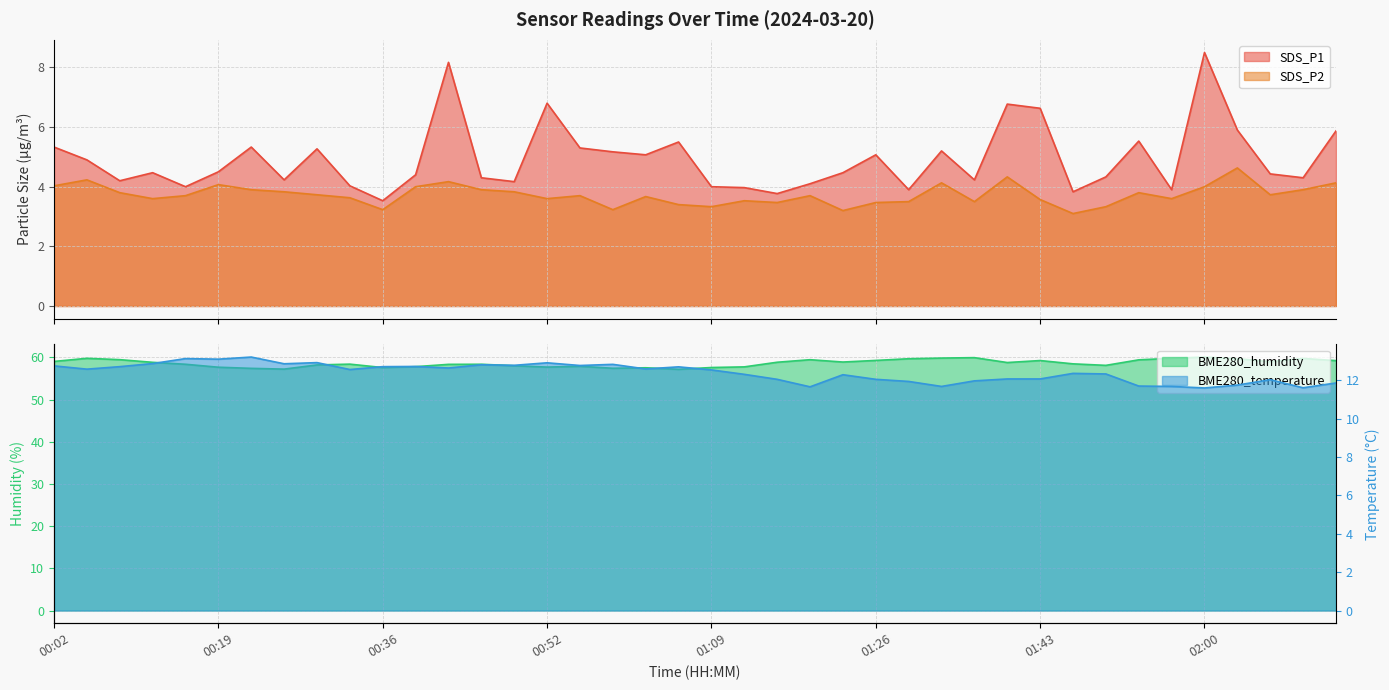

True or false: SDS_P2 and SDS_P1 intersect in this chart.

False